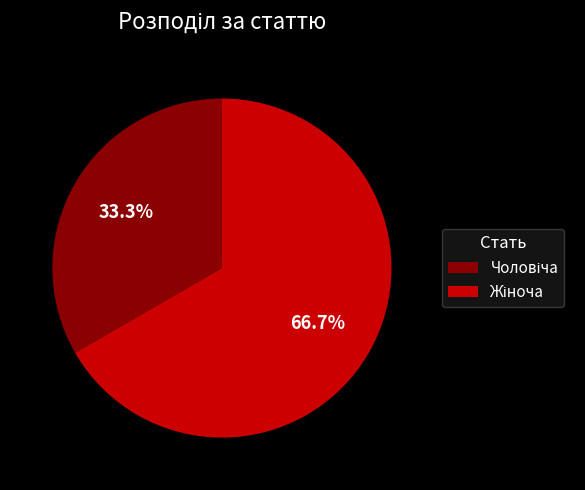

Is there a majority slice in this chart?

Yes